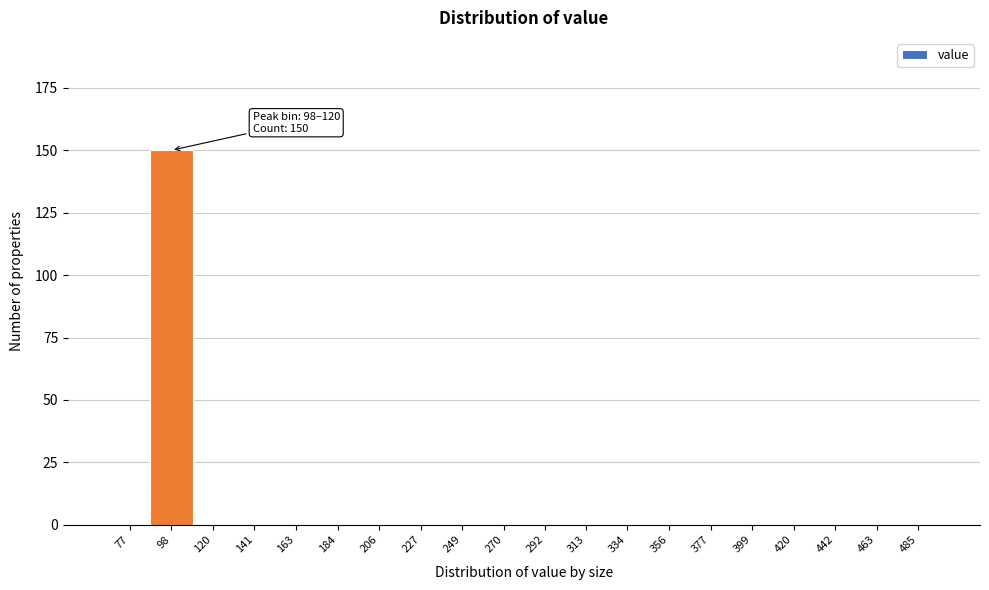

Reading right to left, what are all the values shown in this chart?

485=0	463=0	442=0	420=0	399=0	377=0	356=0	334=0	313=0	292=0	270=0	249=0	227=0	206=0	184=0	163=0	141=0	120=0	98=150	77=0